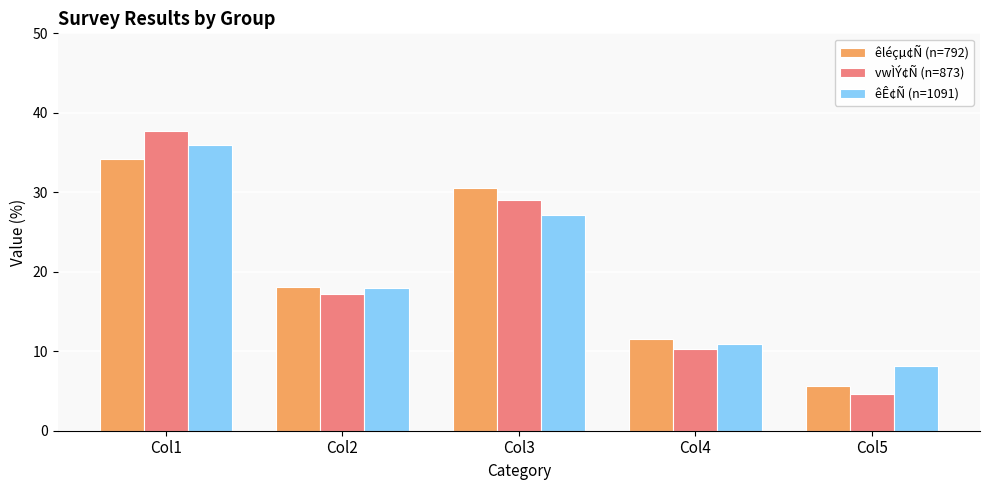

Rank the categories by êÊ¢Ñ (n=1091) value from highest to lowest.

Col1, Col3, Col2, Col4, Col5